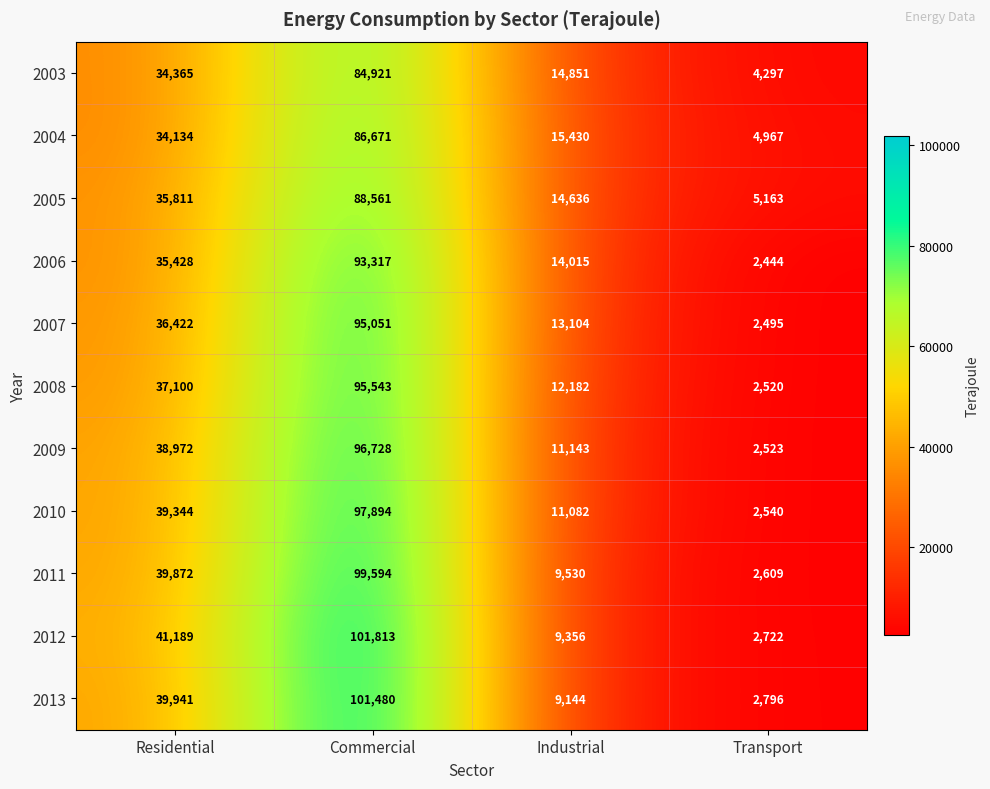

How many values in the 2006 series are below 35428?

2